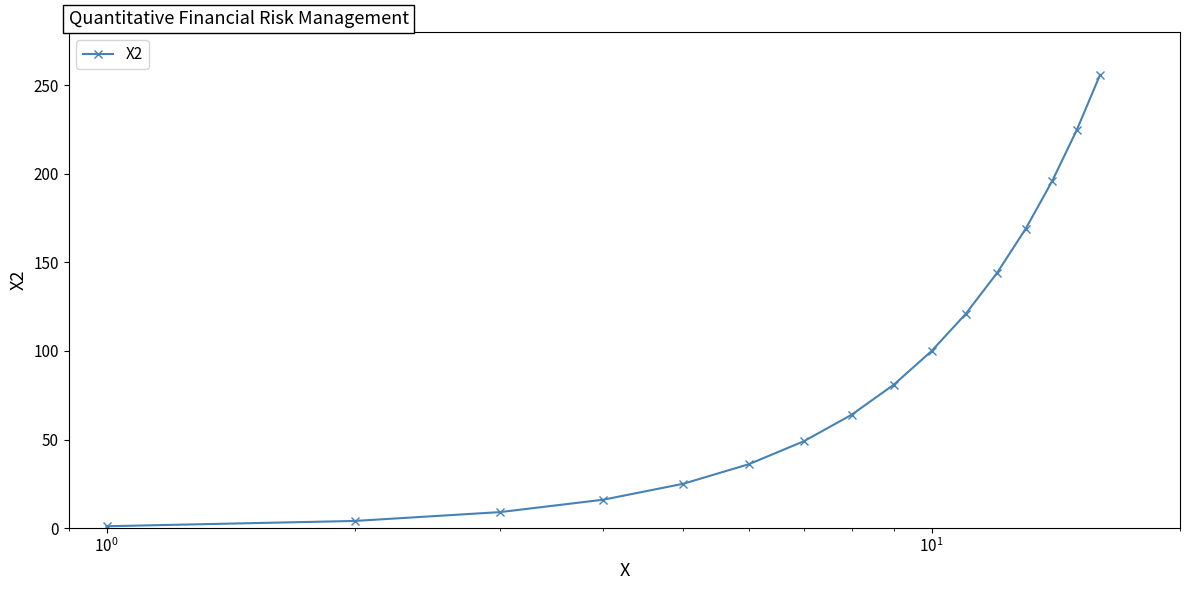

True or false: there are more than 1 points higher than both neighbors.

False